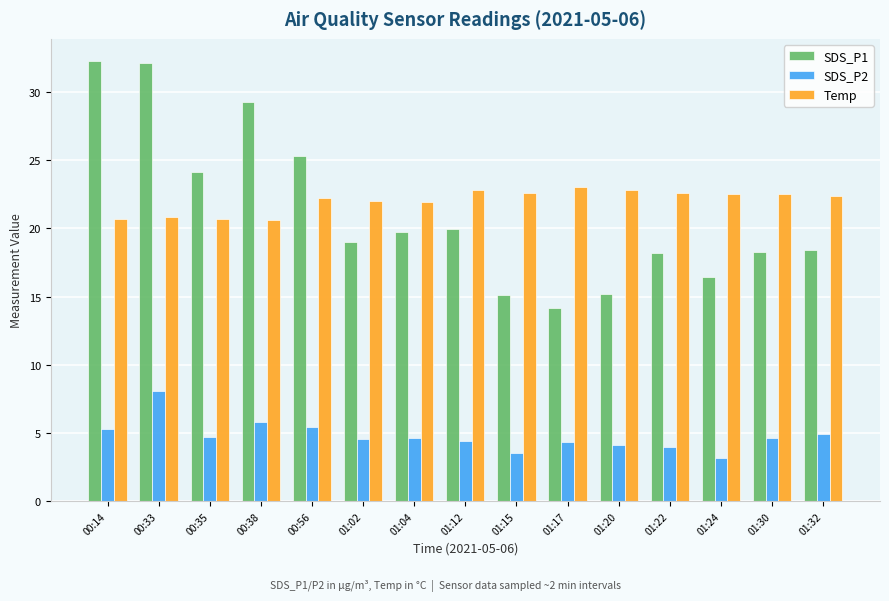

Does the chart contain stacked bars?

No